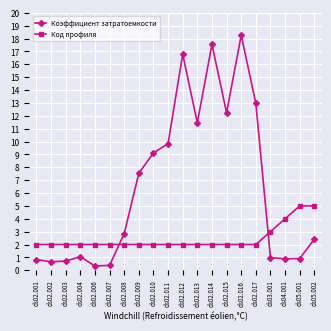

What is the label of the 13th point from the right?

ds02.009